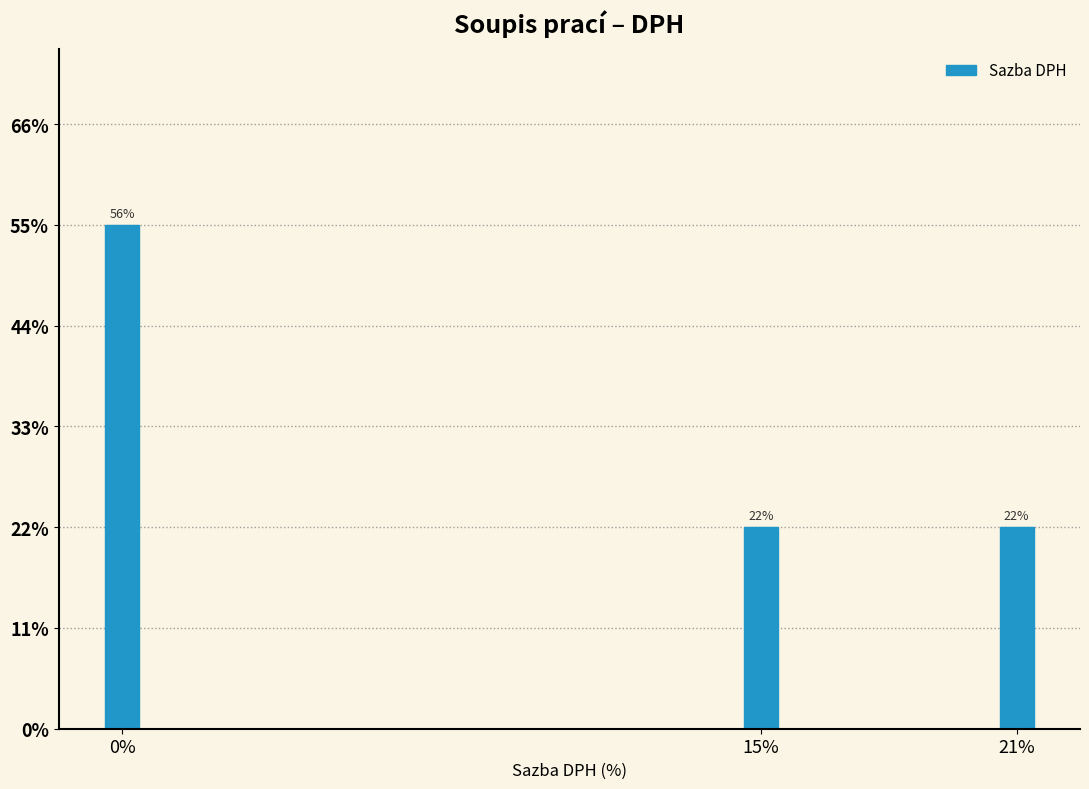

Does the chart contain any negative values?

No